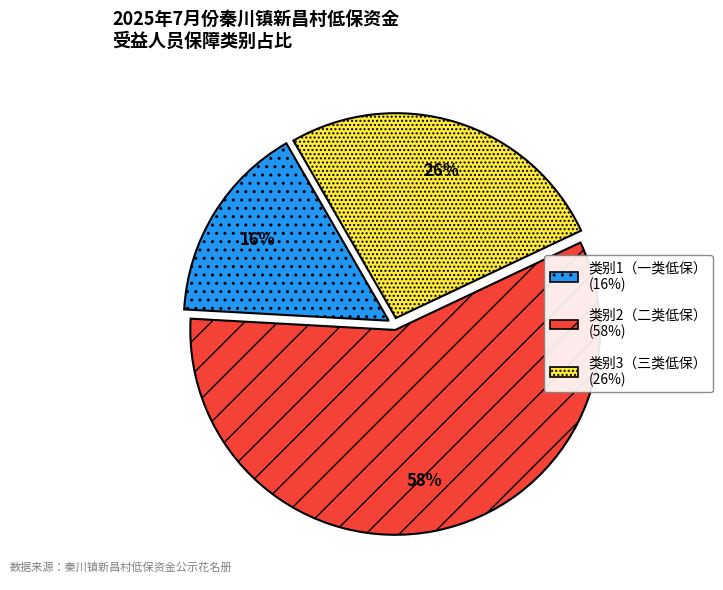

Does any single category account for the majority?

Yes